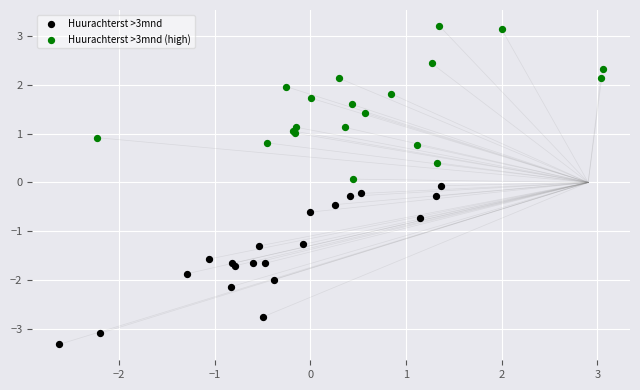

Which series reaches the maximum Y coordinate?

Huurachterst >3mnd (high)